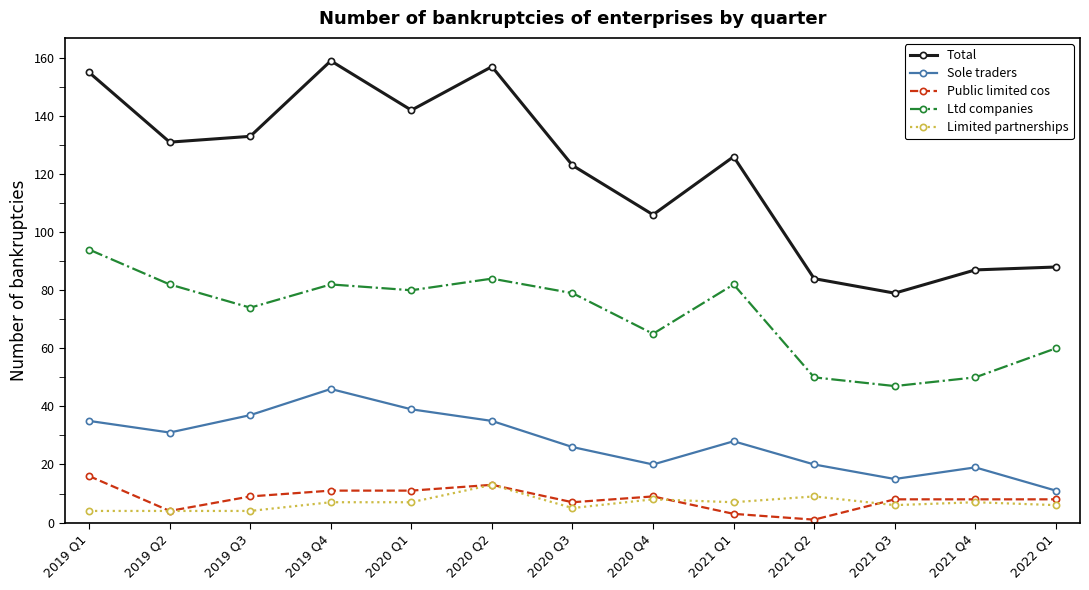

How many lines are shown in the chart?

5